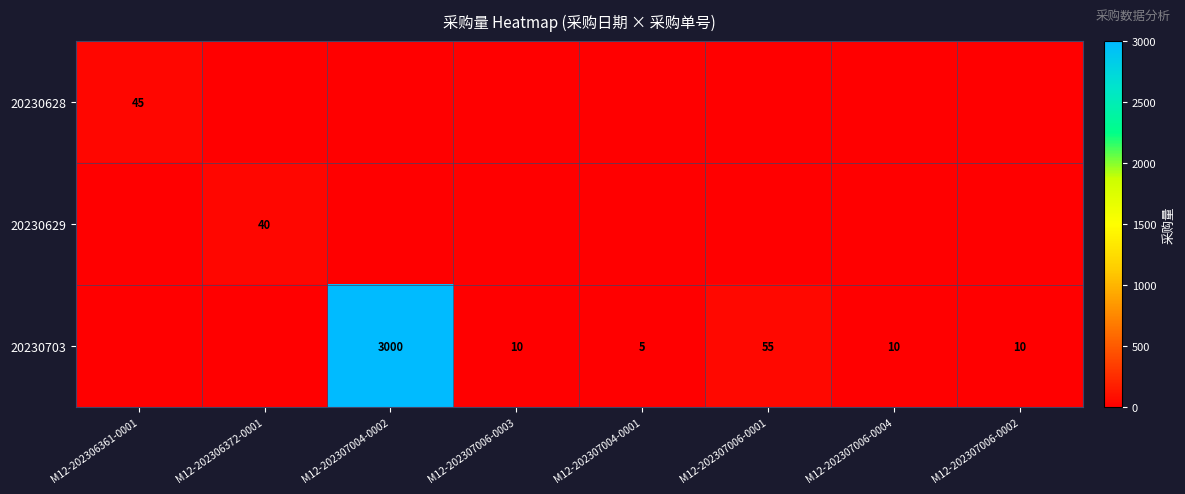

The 20230703 series shows 55 at M12-202307006-0001. True or false?

True